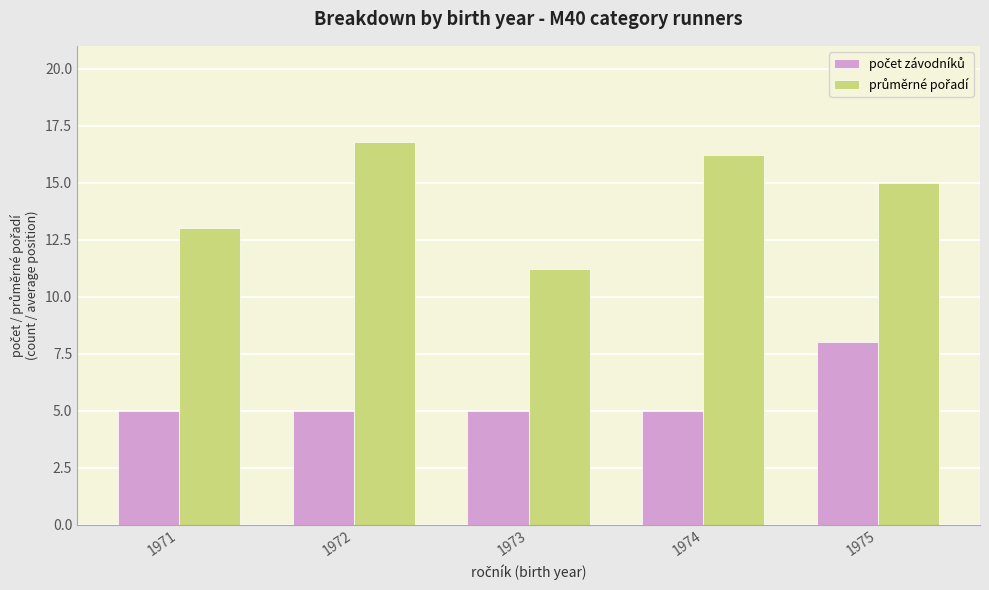

What is the difference between the highest and lowest values at 1973?

6.2